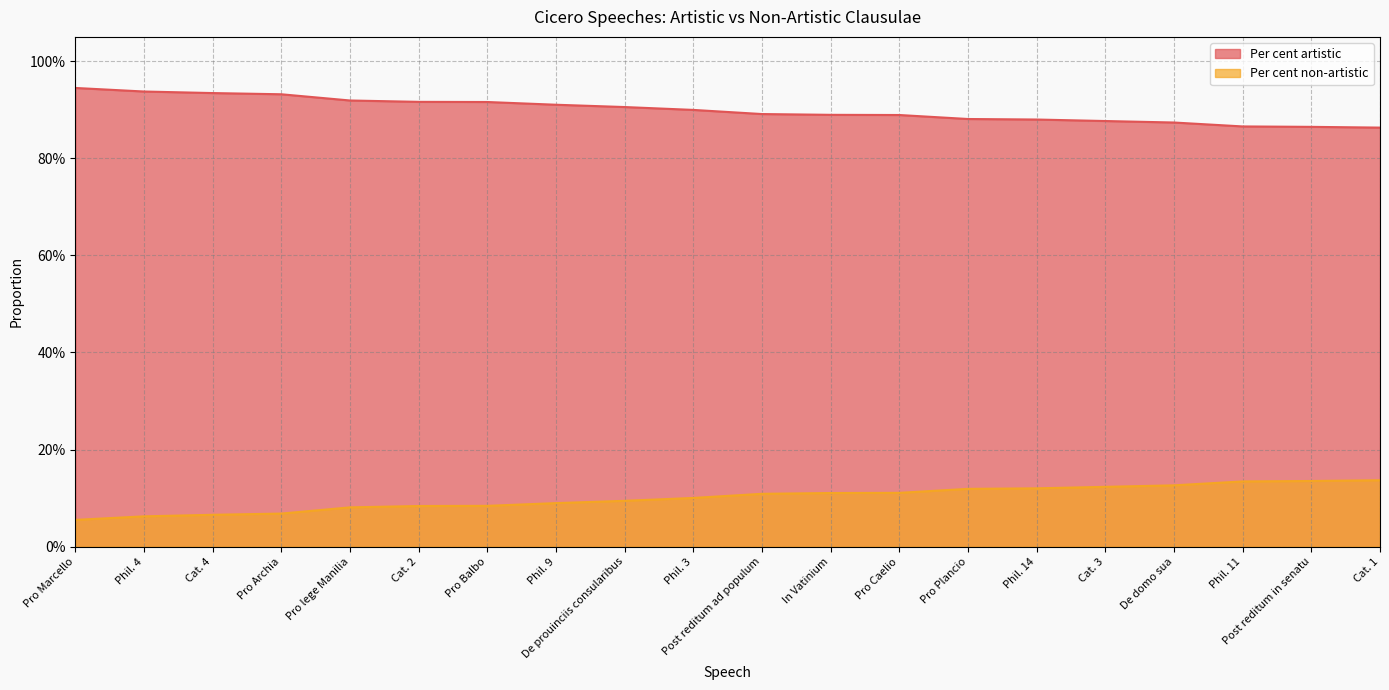

Does the chart display data point markers on the line(s)?

No